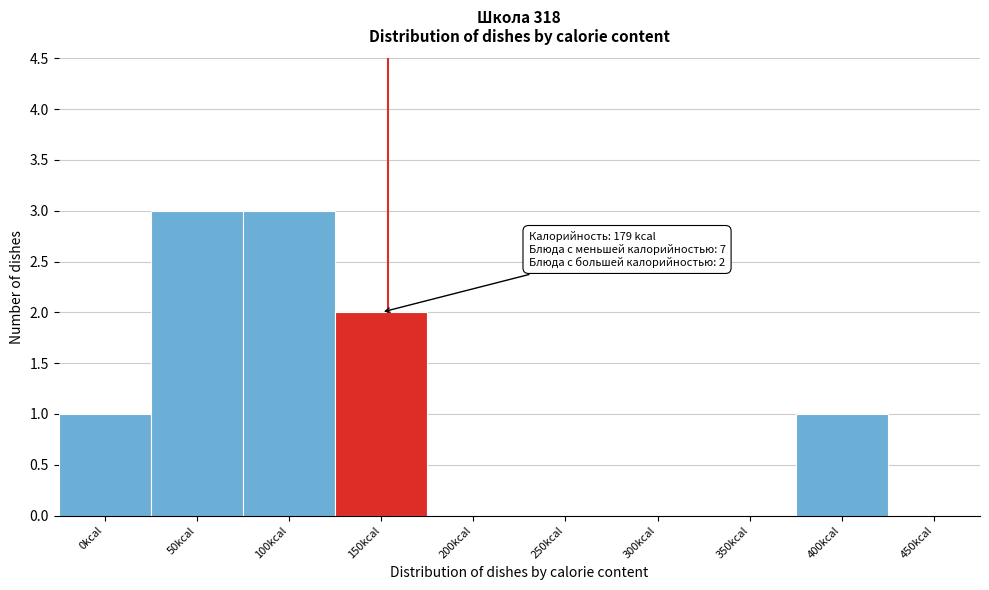

Reading left to right, list all the values displayed in this chart.

0kcal=1	50kcal=3	100kcal=3	150kcal=2	200kcal=0	250kcal=0	300kcal=0	350kcal=0	400kcal=1	450kcal=0